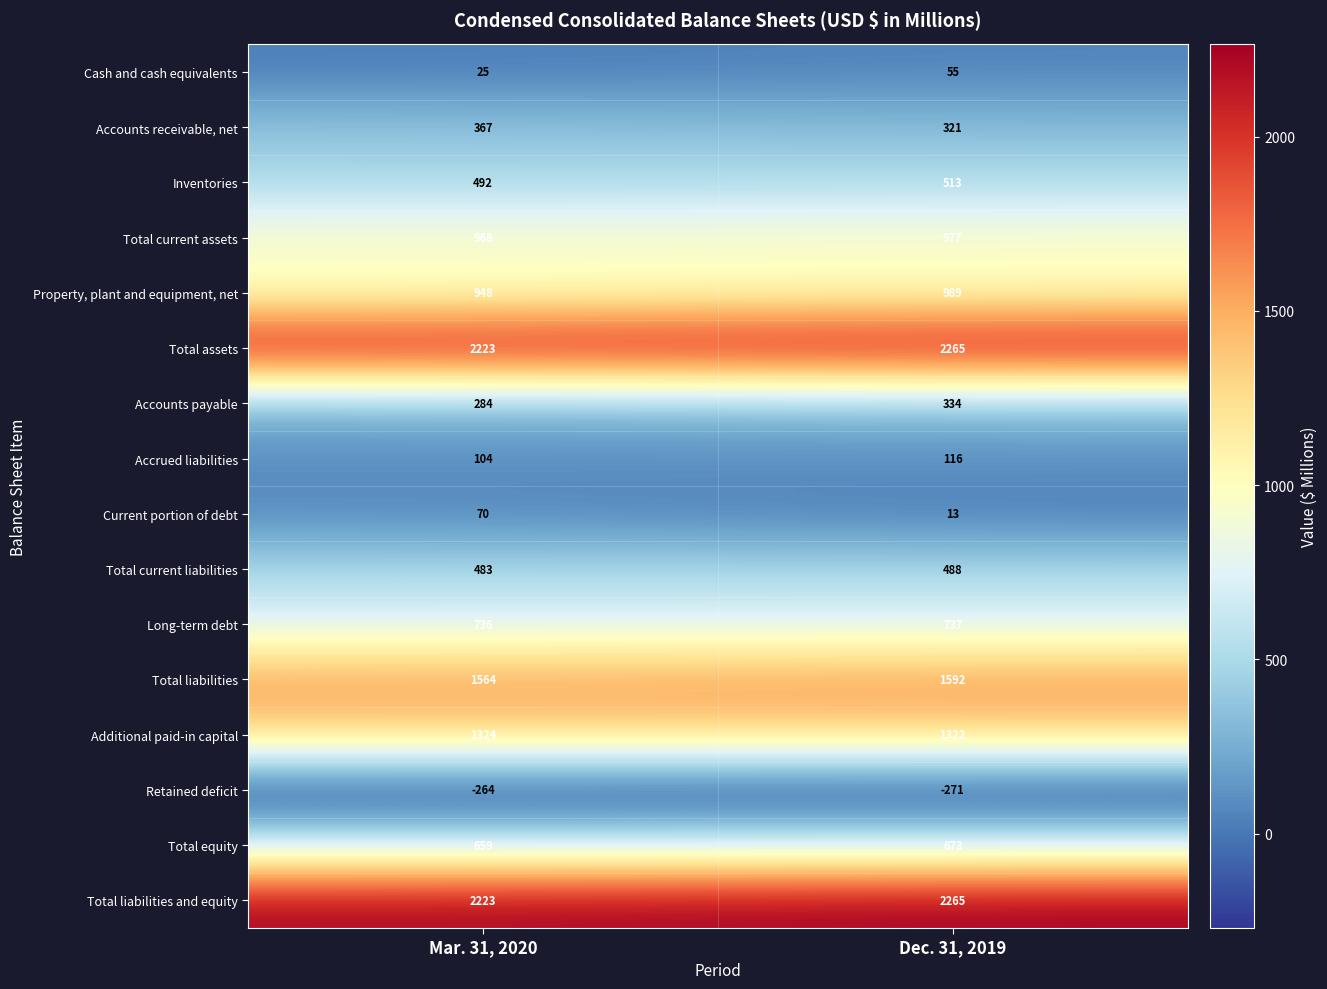

What is the sum of the Cash and cash equivalents values at Dec. 31, 2019 and Mar. 31, 2020?

80